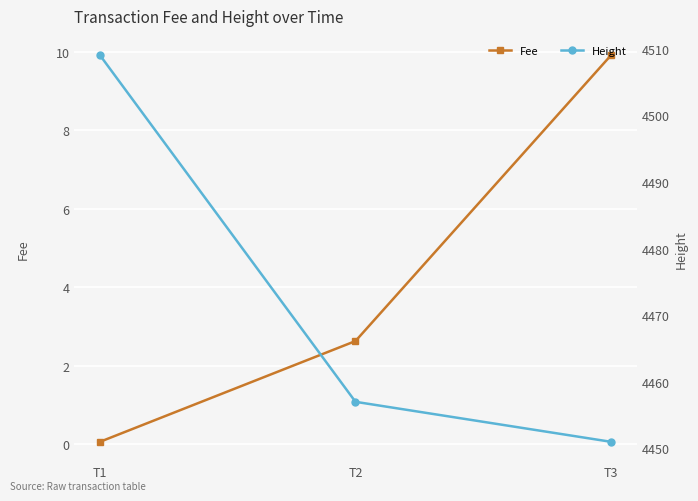

Reading left to right, list all the values displayed in this chart.

Fee: T1=0.1	T2=2.6	T3=9.9
Height: T1=4509.0	T2=4457.0	T3=4451.0